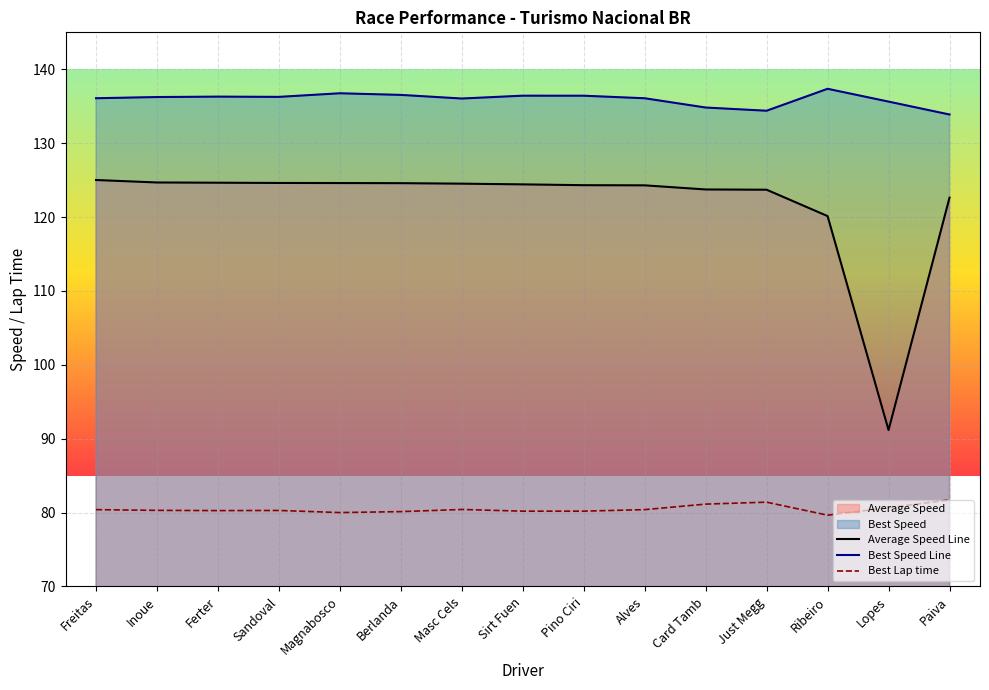

Rank the categories by Best Lap time value from lowest to highest.

Ribeiro, Magnabosco, Berlanda, Sirt Fuen, Pino Ciri, Ferter, Sandoval, Inoue, Freitas, Alves, Masc Cels, Lopes, Card Tamb, Just Megg, Paiva